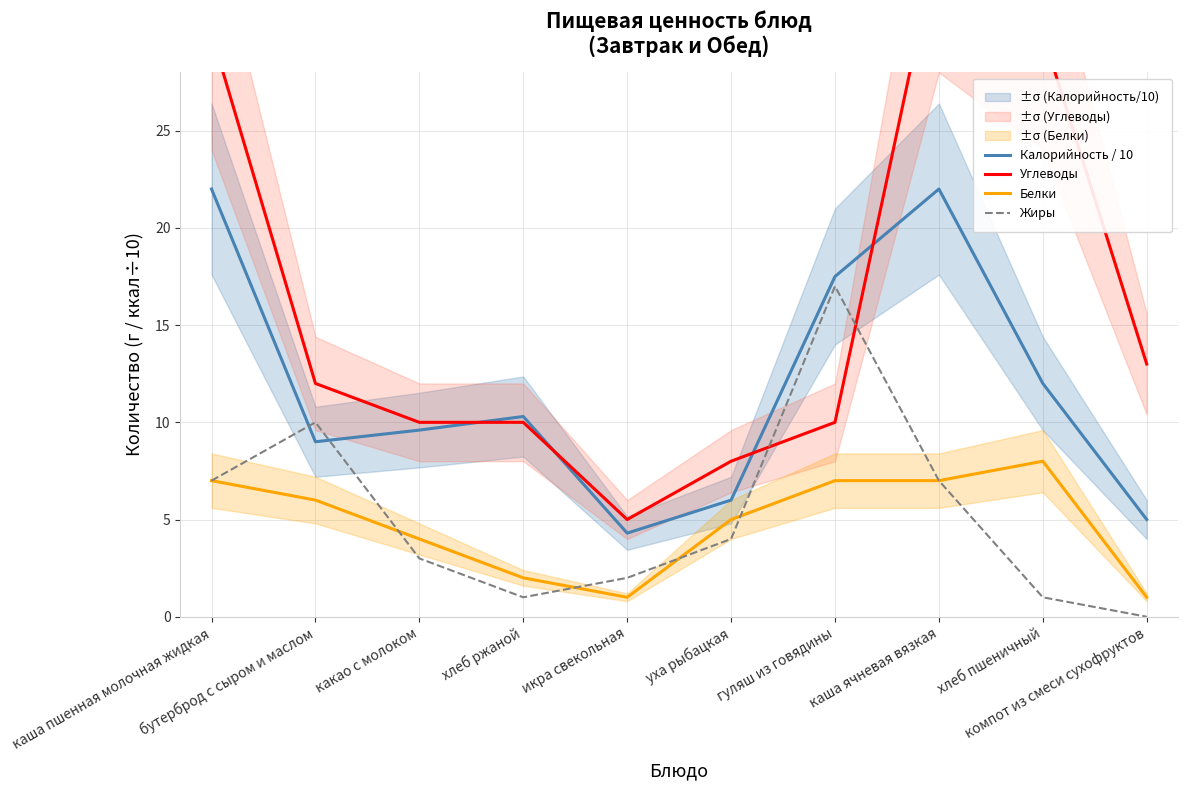

The value of Углеводы at бутерброд с сыром и маслом is 16.0. True or false?

False